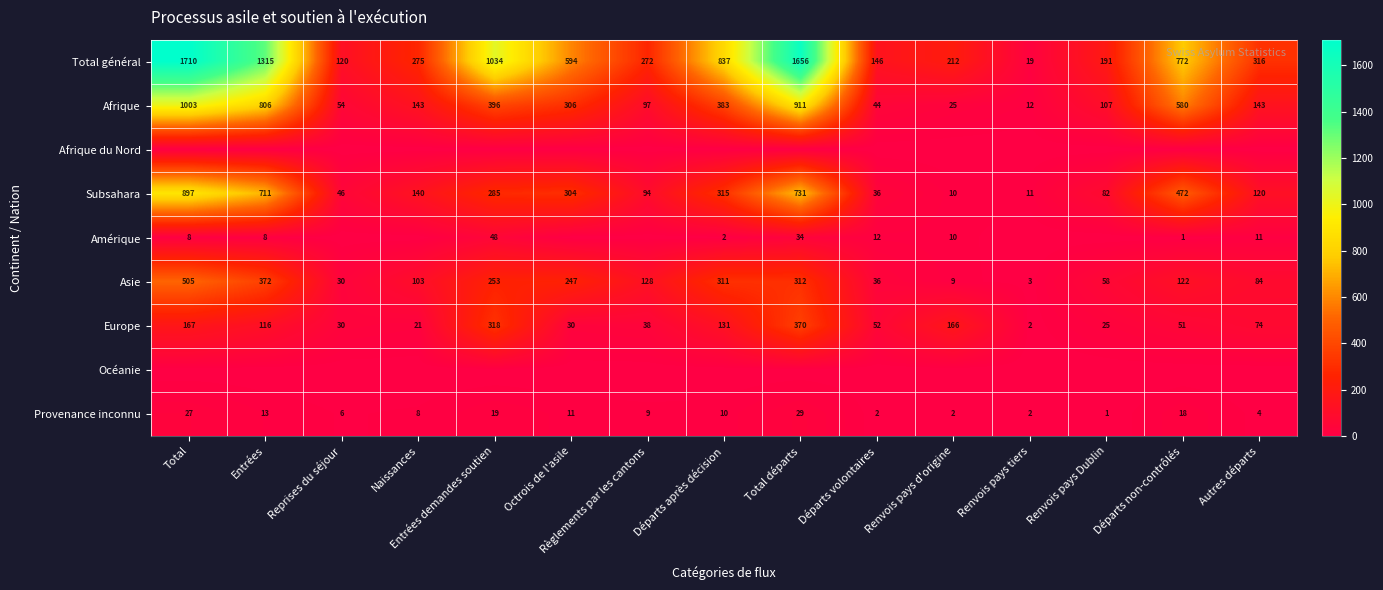

What is the minimum value for Afrique?

12